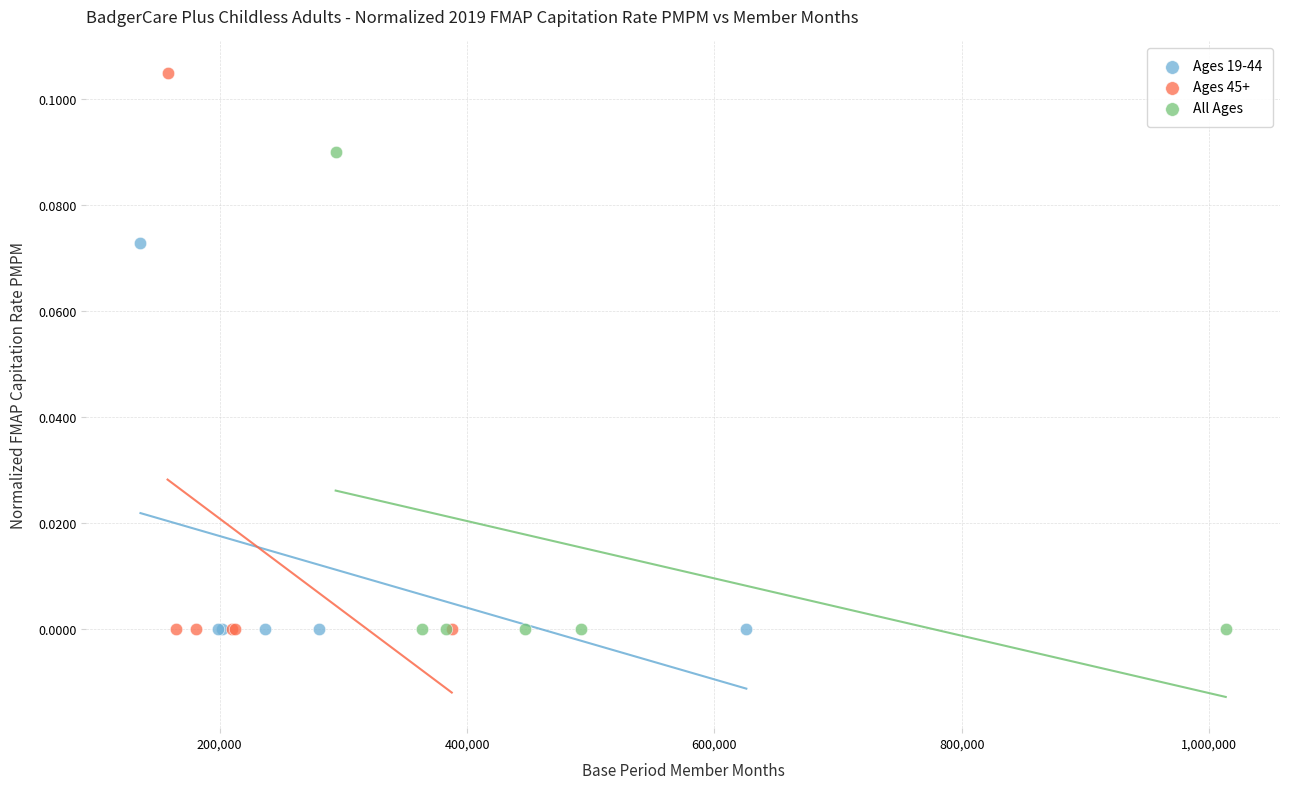

Which series has the widest spread of Y values?

Ages 45+